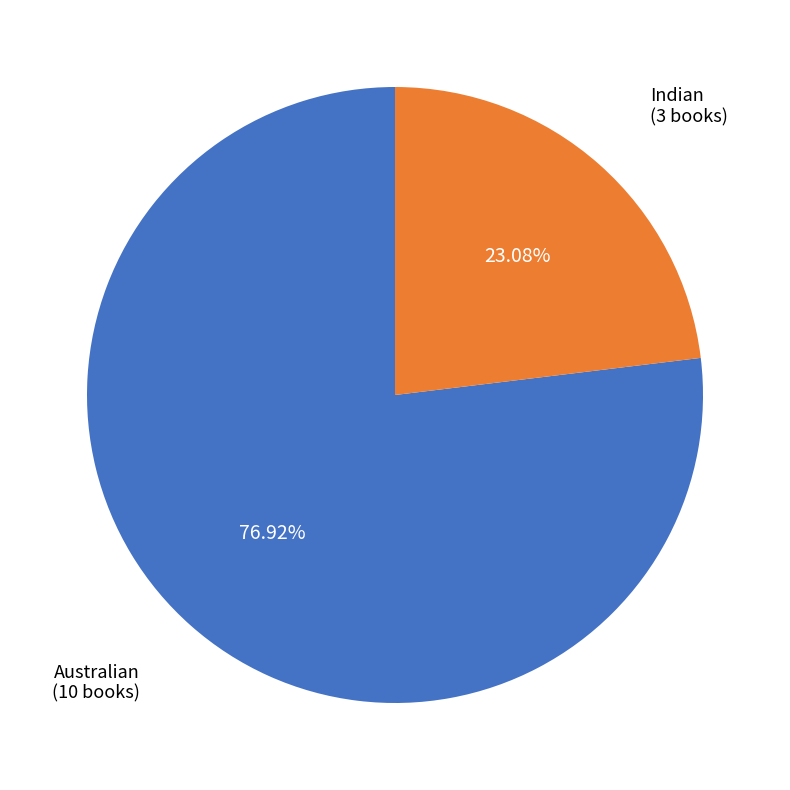

The Australian slice represents 62% of the pie. True or false?

False